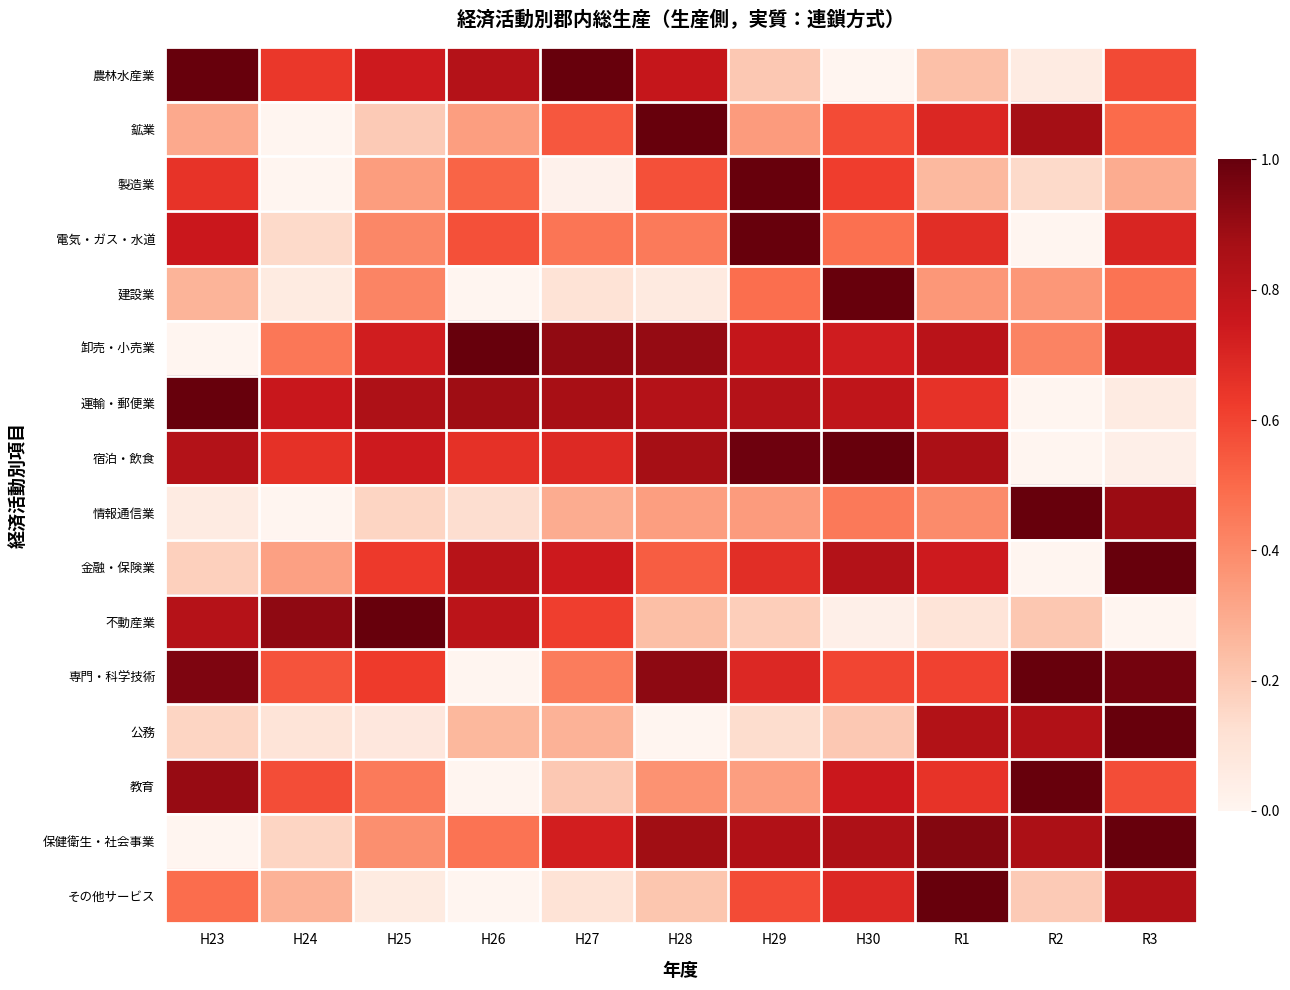

Rank the series at H29 from lowest to highest value.

公務, 不動産業, 農林水産業, 教育, 情報通信業, 鉱業, 建設業, その他サービス, 金融・保険業, 専門・科学技術, 卸売・小売業, 運輸・郵便業, 保健衛生・社会事業, 宿泊・飲食, 電気・ガス・水道, 製造業